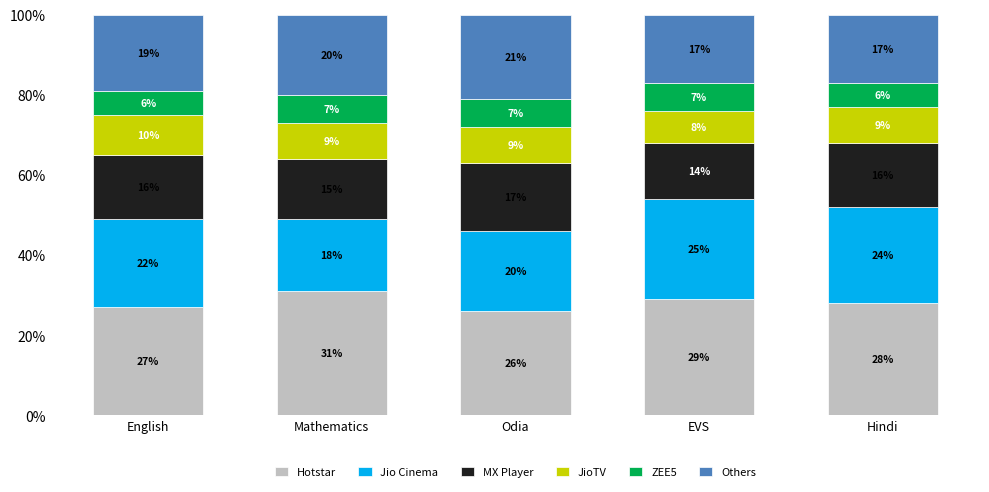

What is the total value across all series at EVS?

100.0